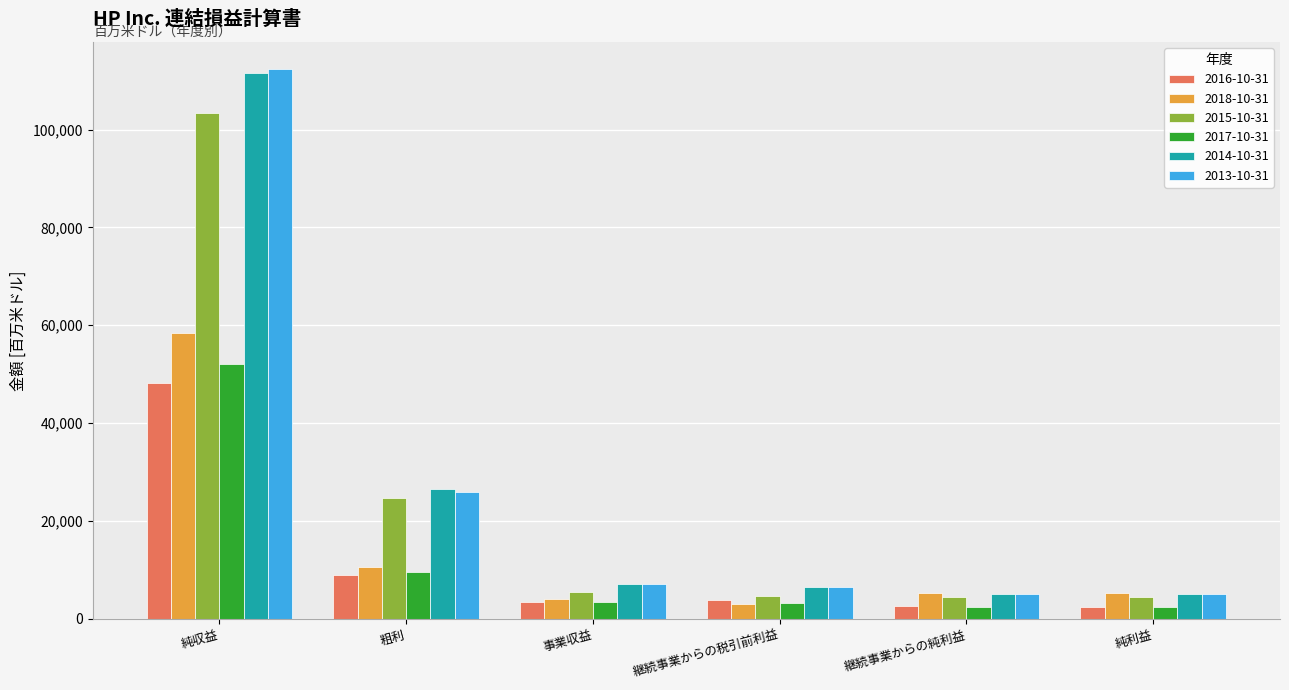

Does the chart contain any negative values?

No